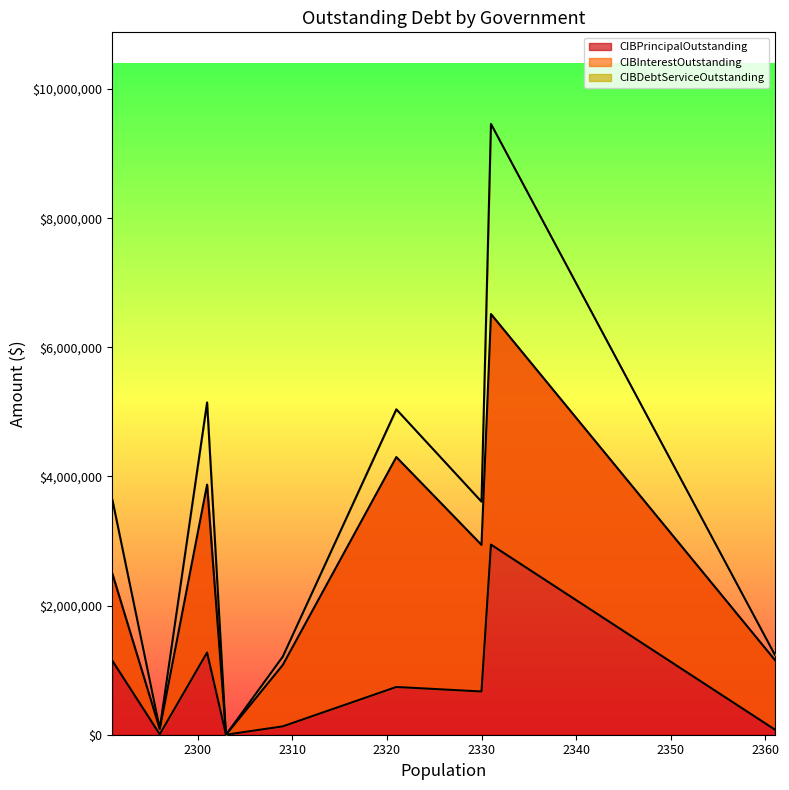

Which category has the highest value in the CIBDebtServiceOutstanding series?

Blue Mound